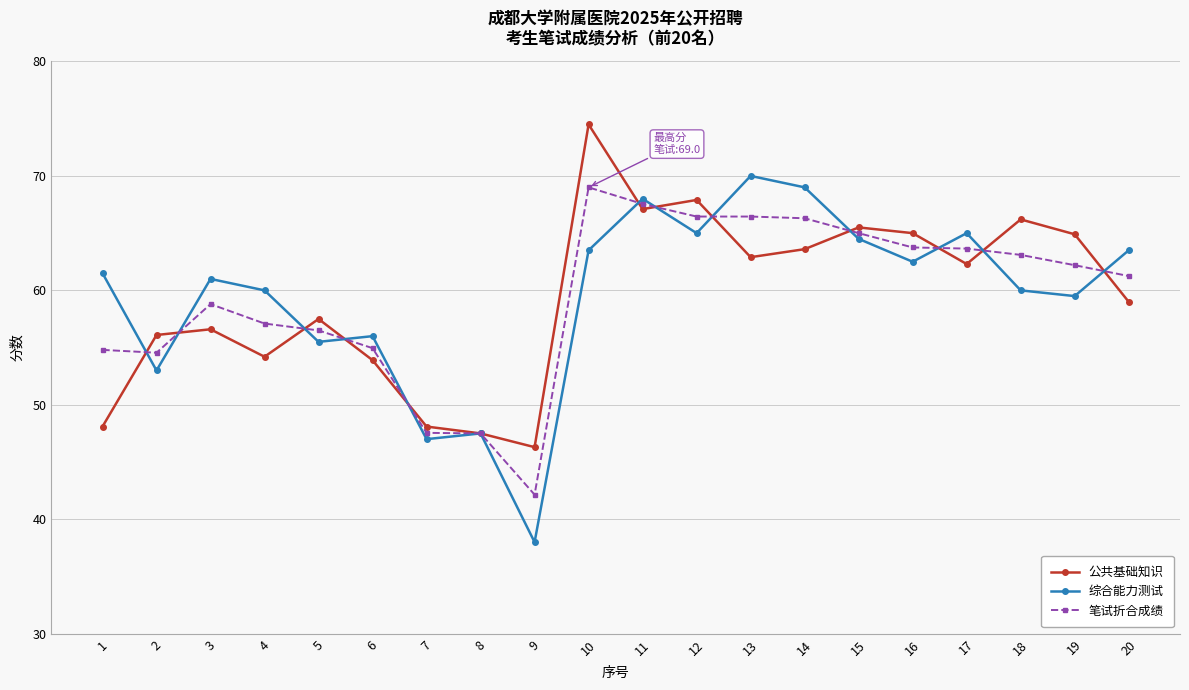

What is the approximate value of 综合能力测试 at 7?

47.0